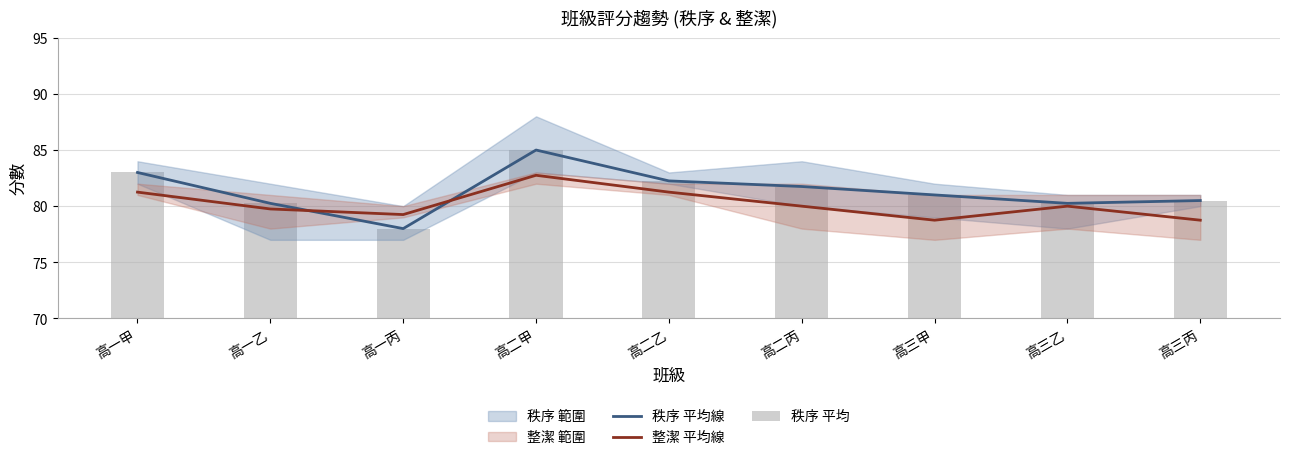

True or false: 秩序 平均線 has a value of 44.6 at 高三乙.

False